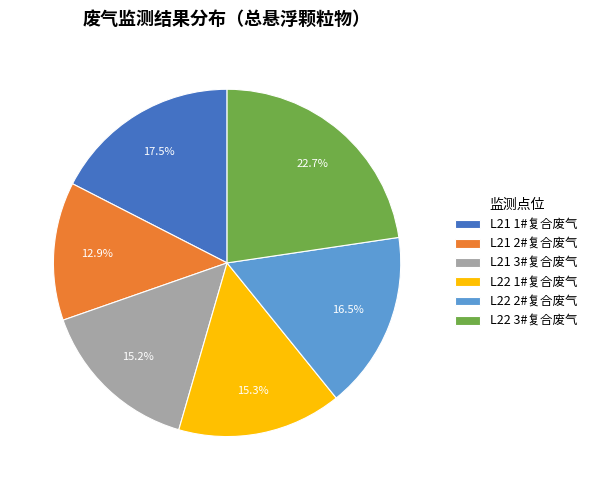

Is L22 1#复合废气 the majority of the pie?

No